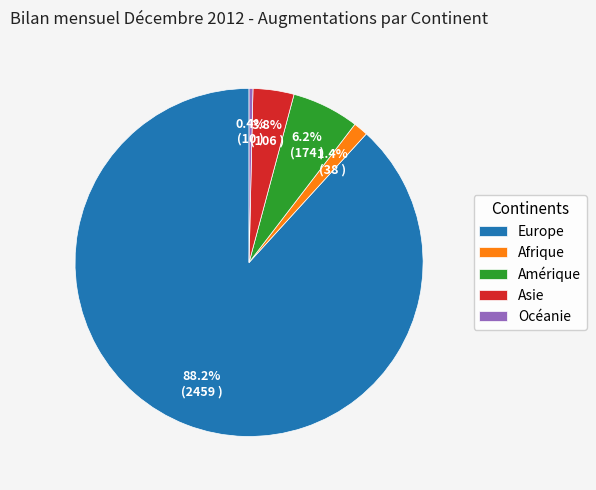

To the nearest percent, what portion does Europe represent?

88%